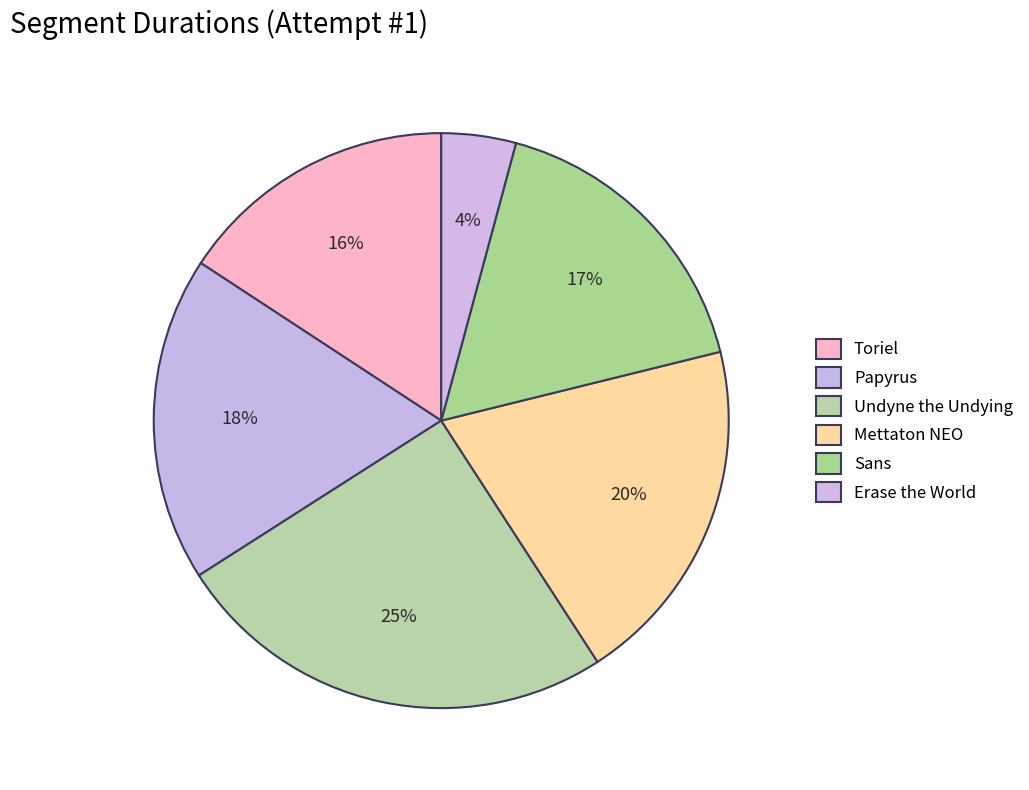

To the nearest percent, what portion does Papyrus represent?

18%